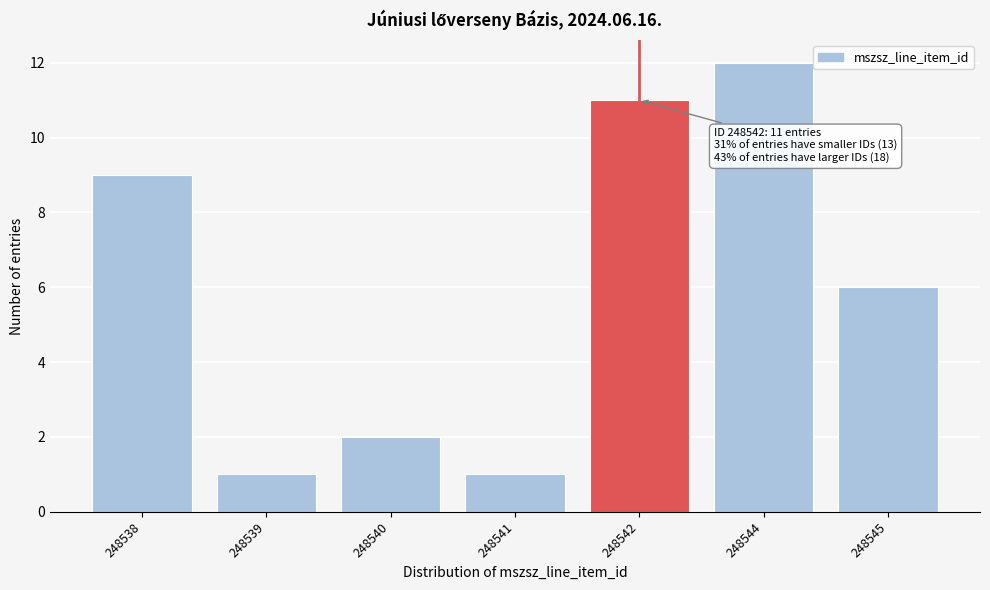

Reading left to right, what are all the values shown in this chart?

248538=9	248539=1	248540=2	248541=1	248542=11	248544=12	248545=6